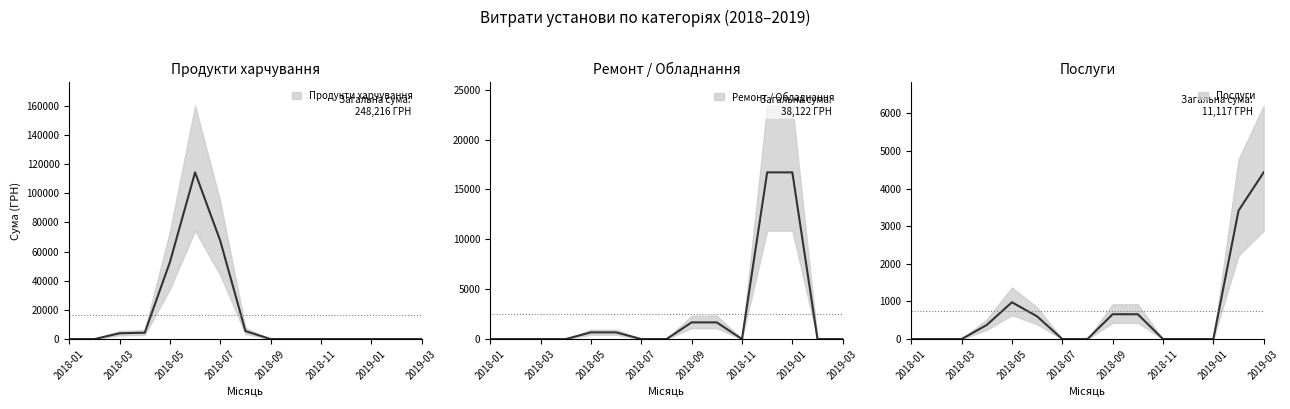

The Продукти харчування (mid) series shows 73401.8 at 2018-11. True or false?

False